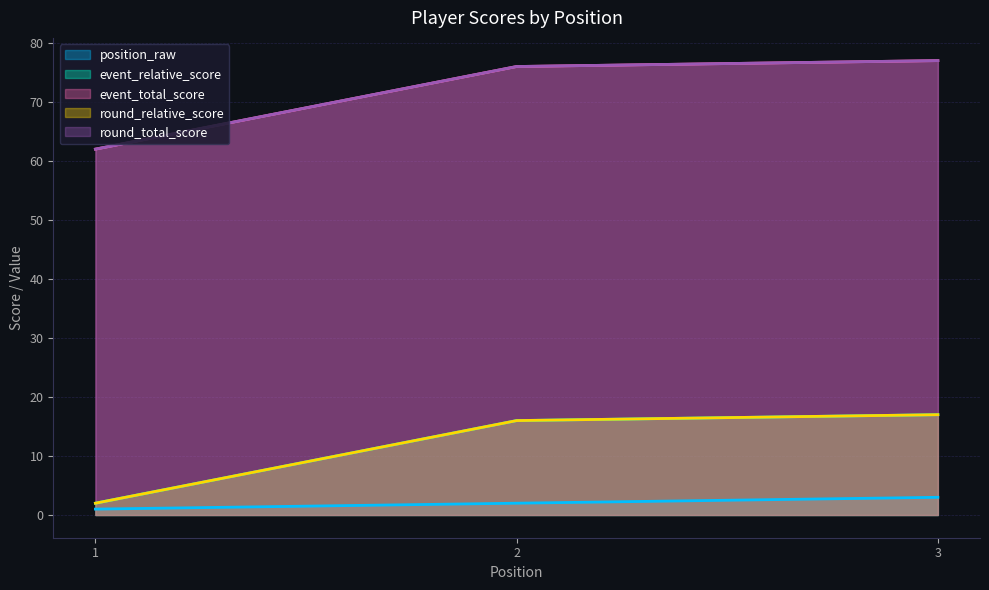

Which series has the largest range (max minus min)?

event_relative_score